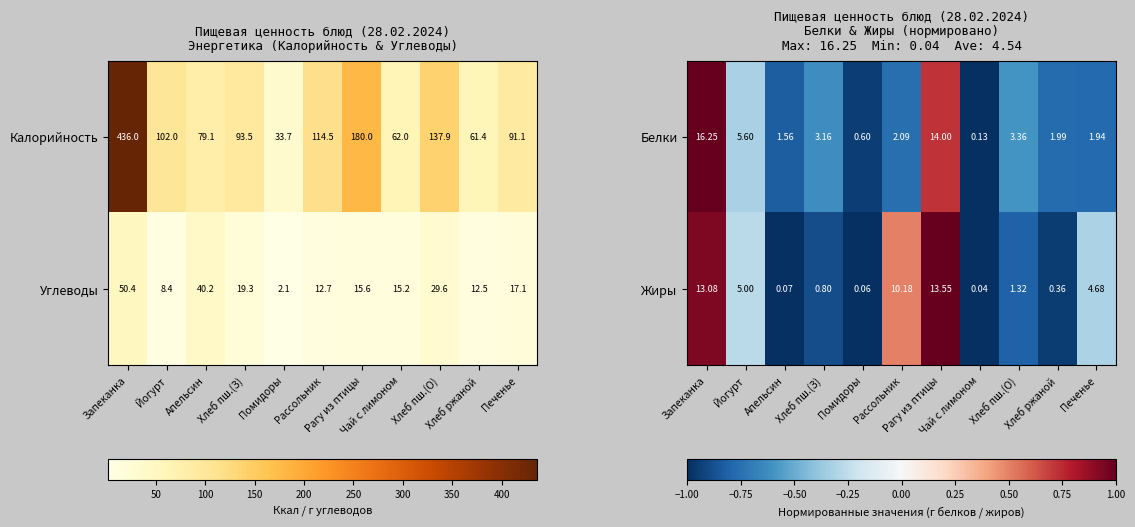

Reading left to right, extract all data points from this chart.

Белки: Запеканка=16.2	Йогурт=5.6	Апельсин=1.6	Хлеб пш.(З)=3.2	Помидоры=0.6	Рассольник=2.1	Рагу из птицы=14.0	Чай с лимоном=0.1	Хлеб пш.(О)=3.4	Хлеб ржаной=2.0	Печенье=1.9
Жиры: Запеканка=13.1	Йогурт=5.0	Апельсин=0.1	Хлеб пш.(З)=0.8	Помидоры=0.1	Рассольник=10.2	Рагу из птицы=13.6	Чай с лимоном=0.0	Хлеб пш.(О)=1.3	Хлеб ржаной=0.4	Печенье=4.7